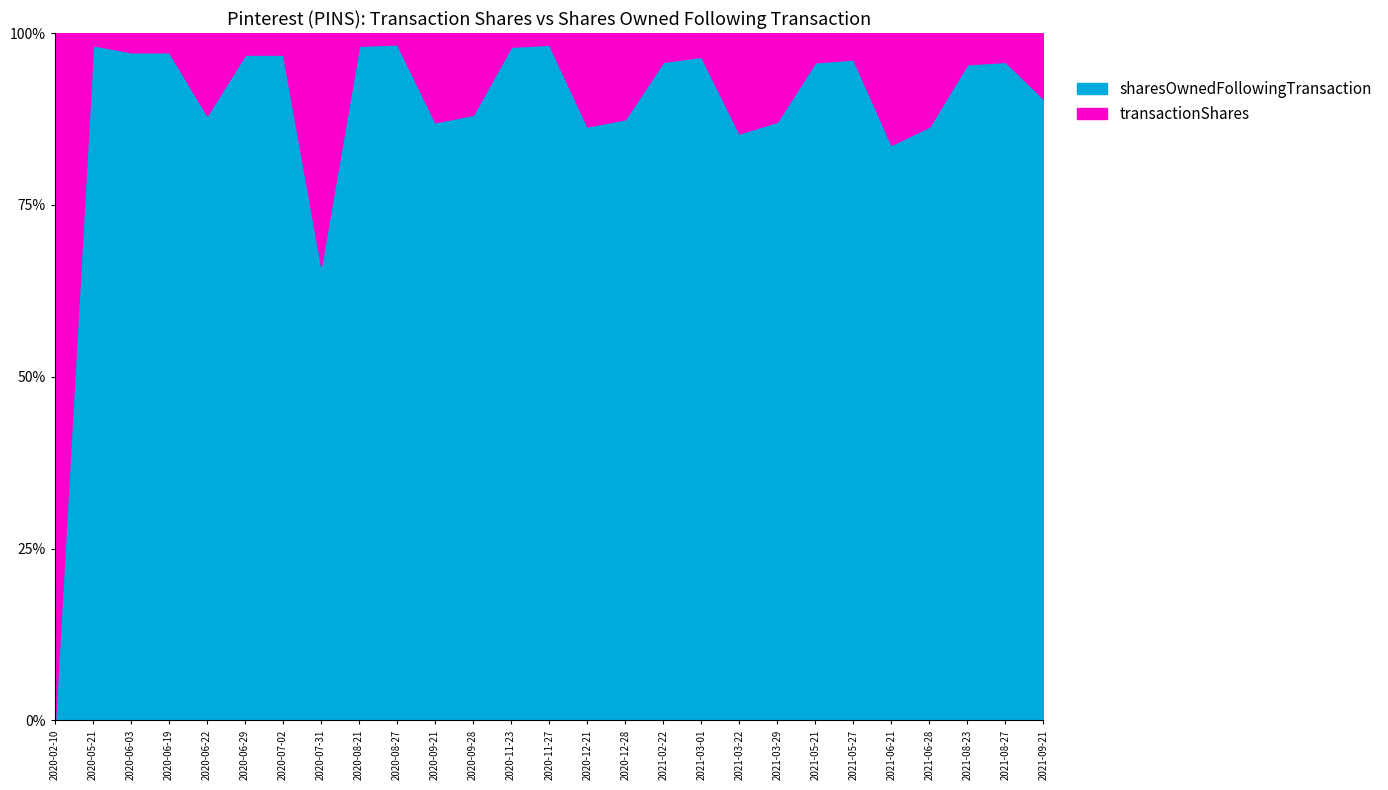

How many values in the transactionShares series exceed 2856?

13